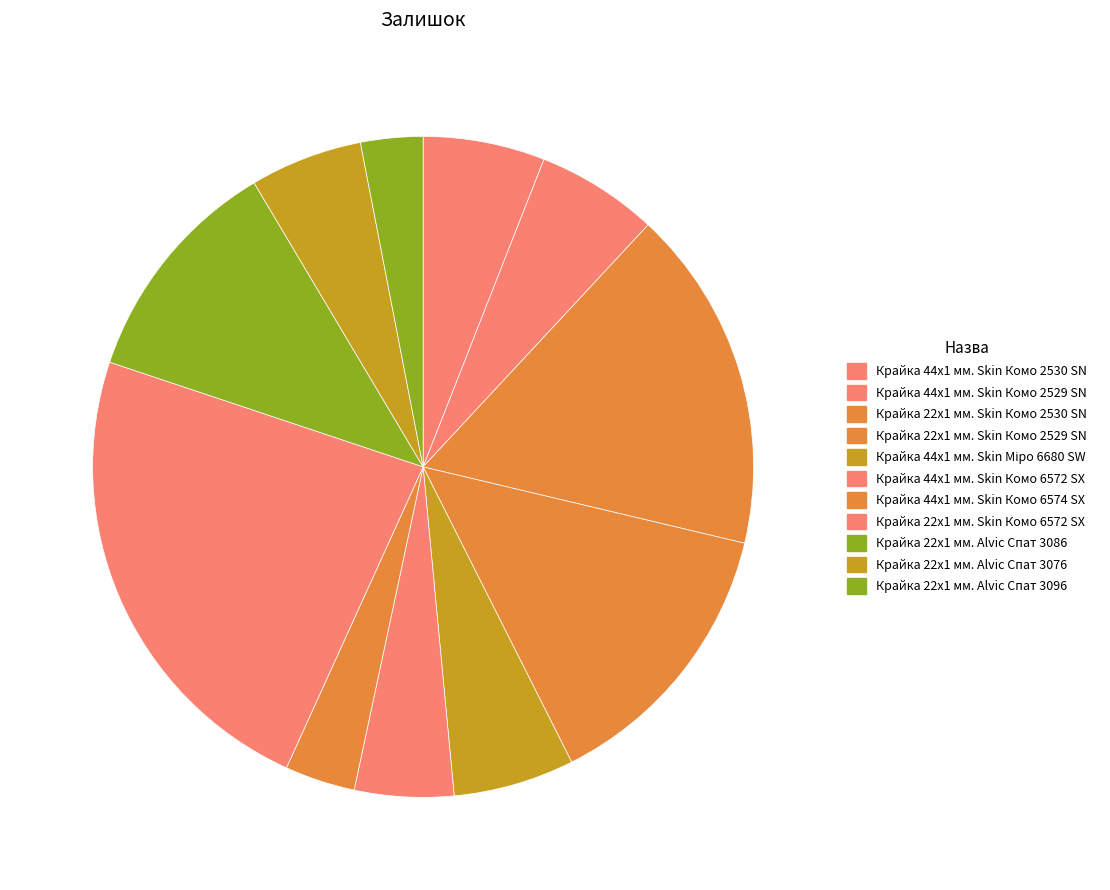

How many slices are in this pie chart?

11